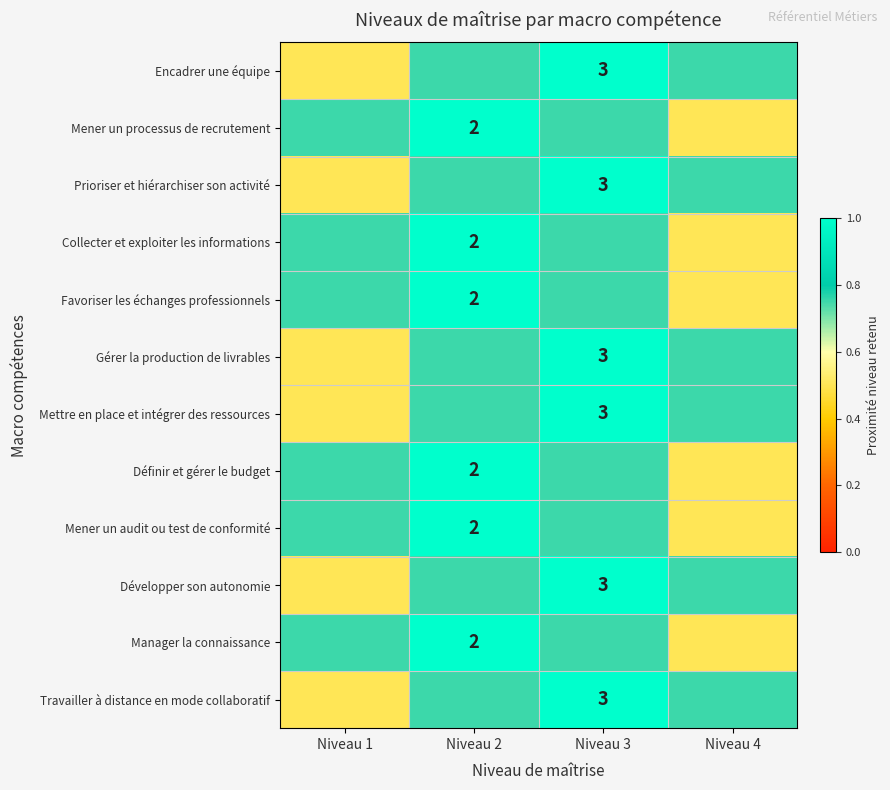

How many data points does each series have?

4